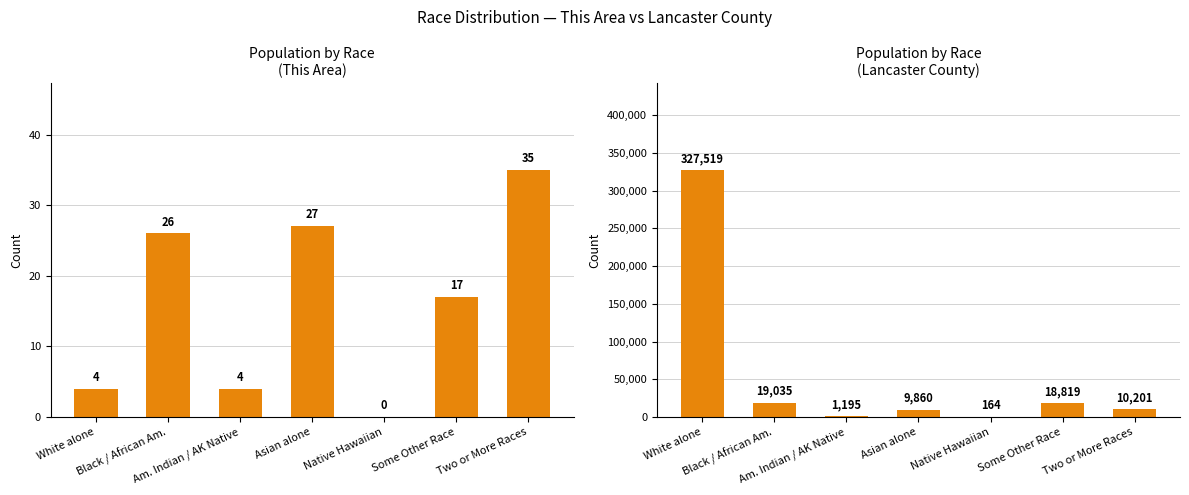

What is the average value of the This Area series?

16